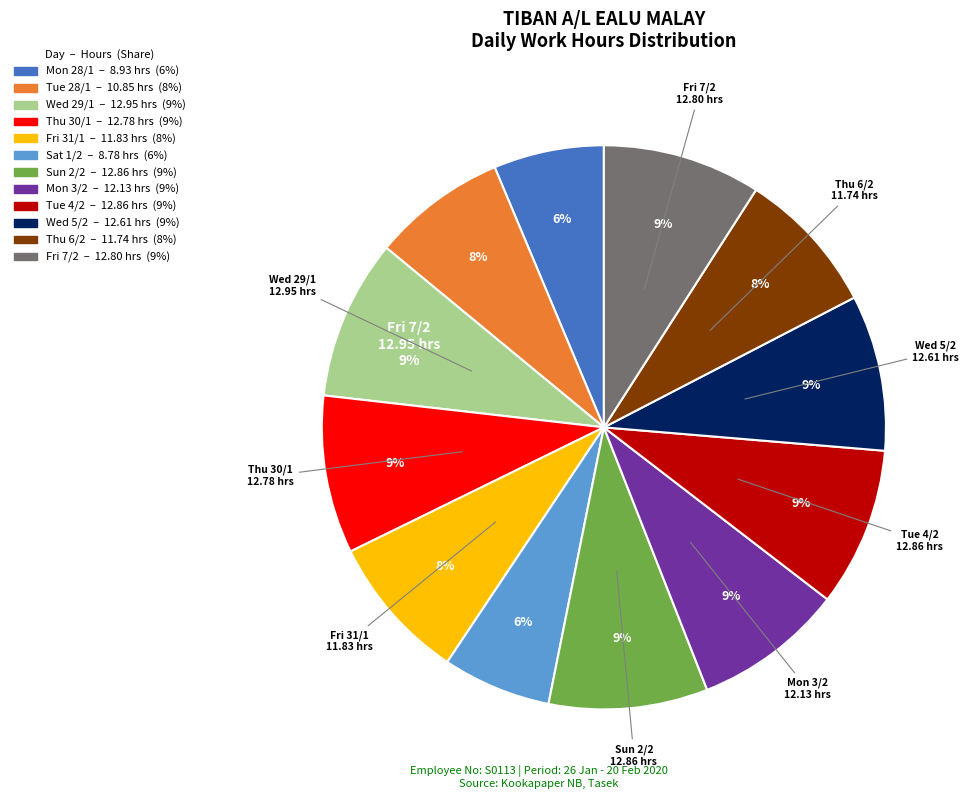

Is there any slice that represents more than half of the pie?

No